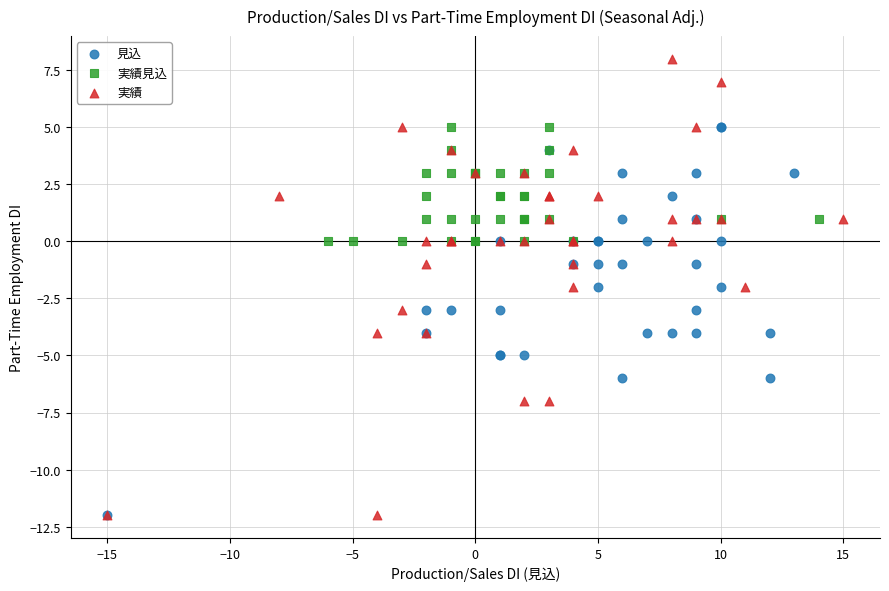

Which series contains the highest Y value?

実績